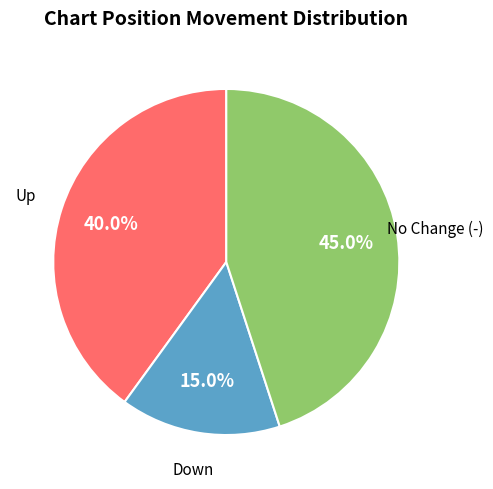

Does any single category account for the majority?

No